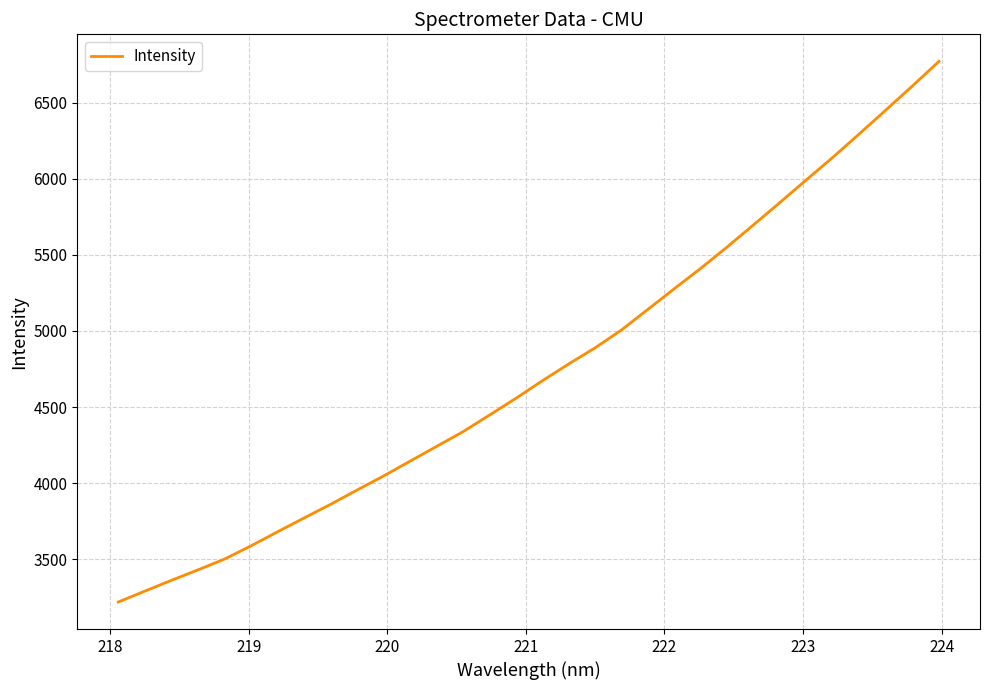

What is the smallest value displayed?

3218.9